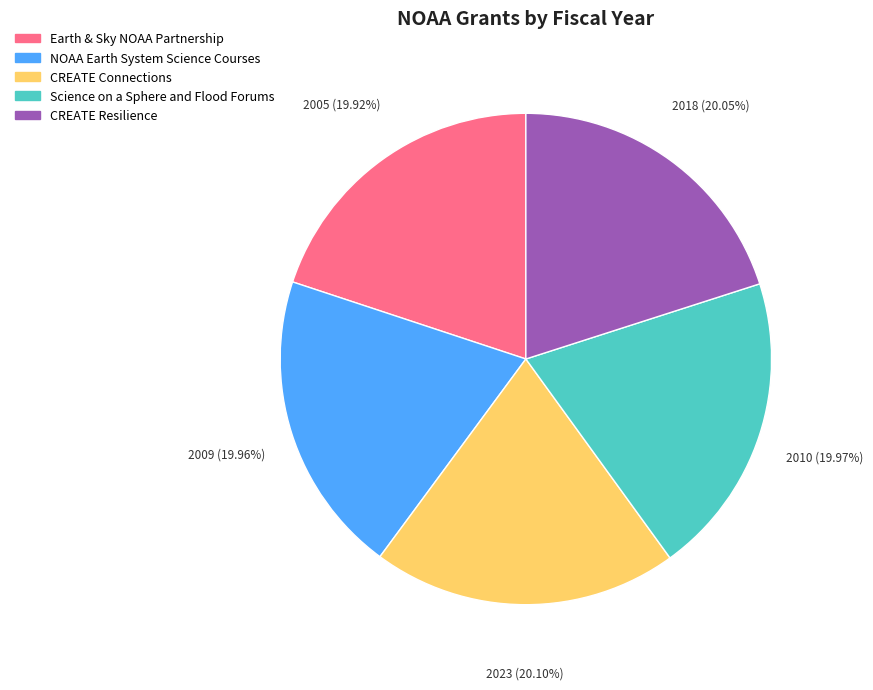

How many segments does this pie chart have?

5